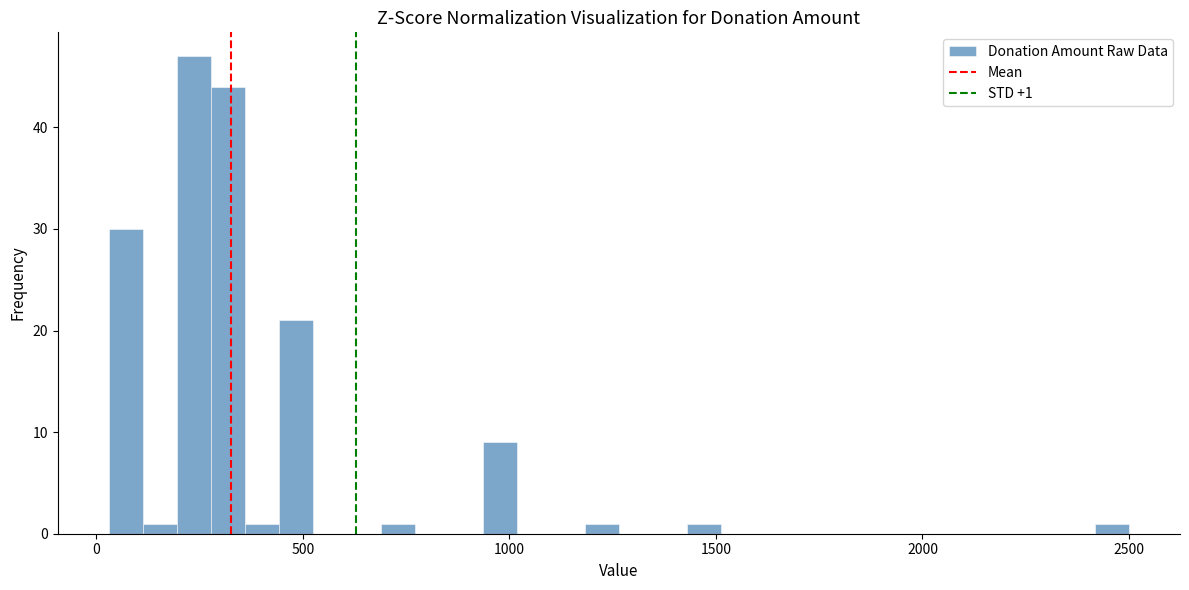

Around what value on the x-axis is the tallest bar? Give the approximate position of its centre, as read against the axis.

250